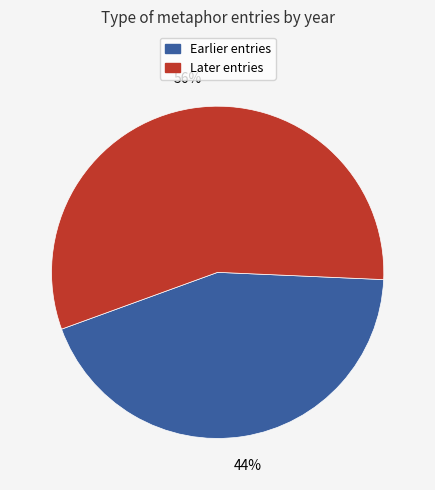

To the nearest percent, what is the average slice percentage?

50%